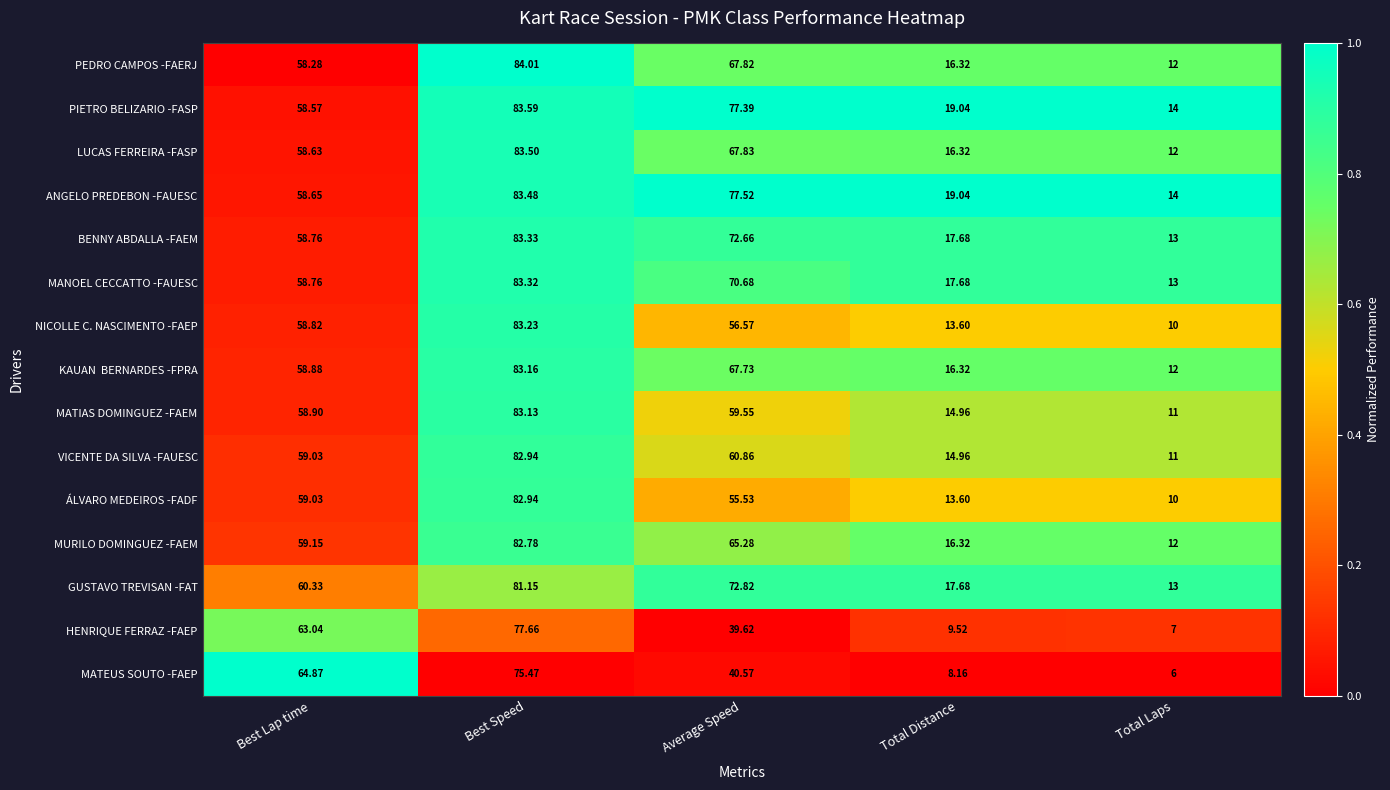

What is the spread (max minus min) of values at Best Lap time?

6.6